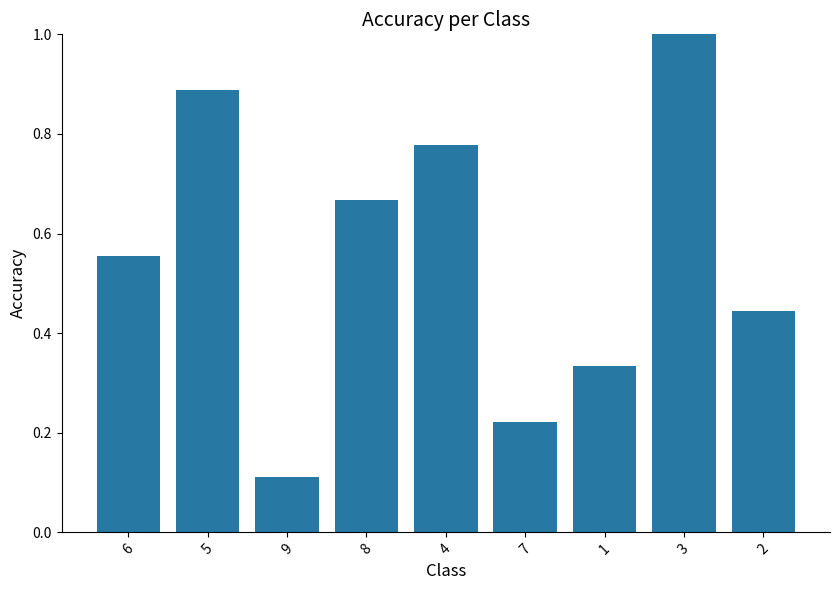

At which label is the value closest to 0?

9